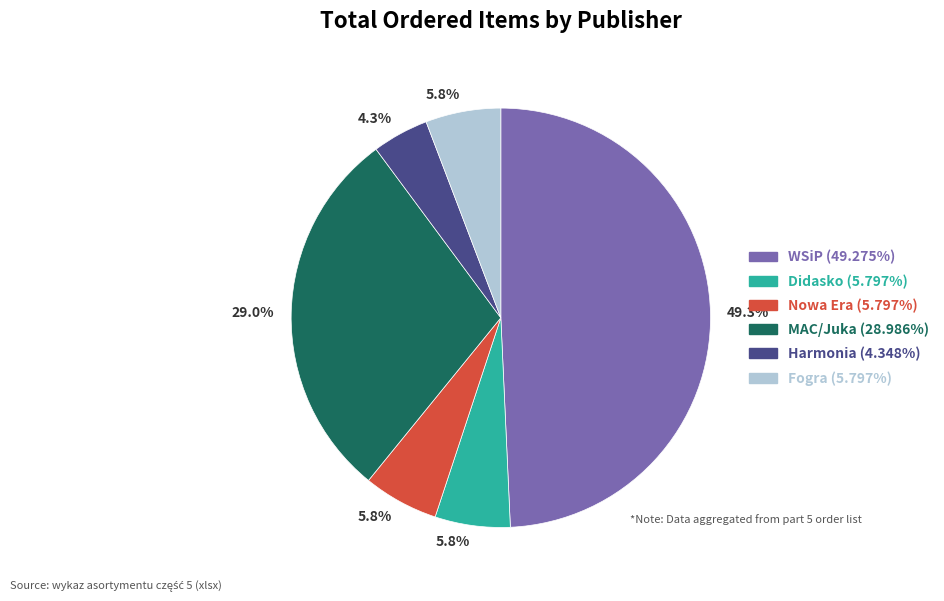

To the nearest percent, what portion does WSiP represent?

49%